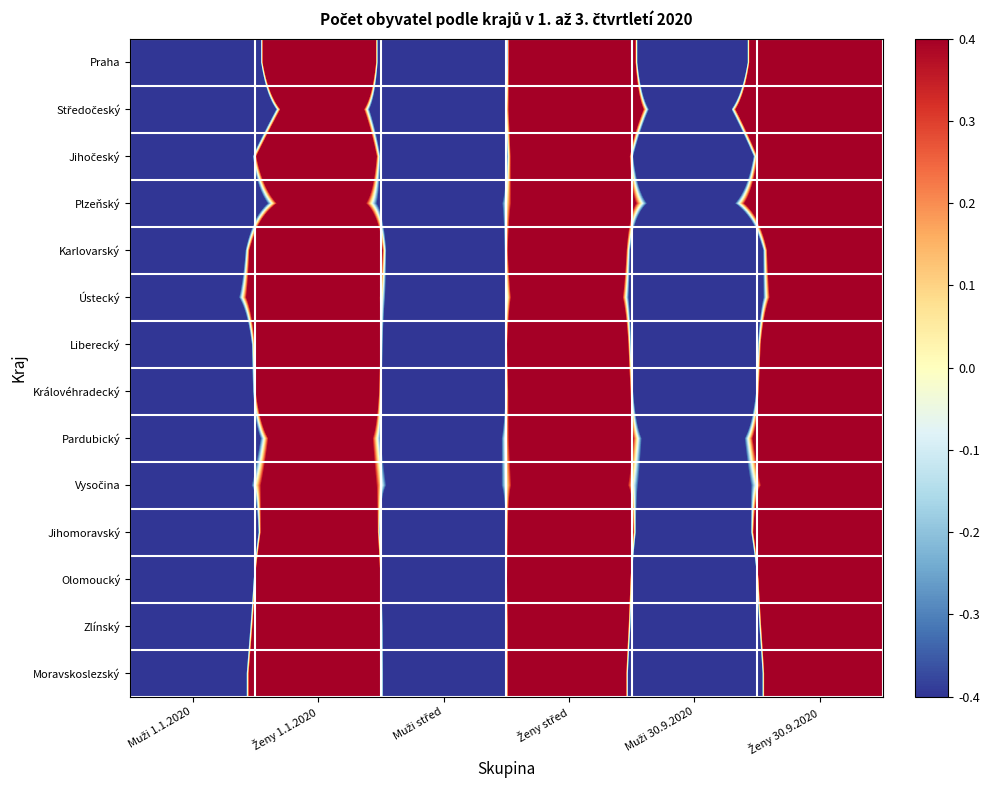

Which has a higher value, Ženy střed or Muži střed?

Ženy střed